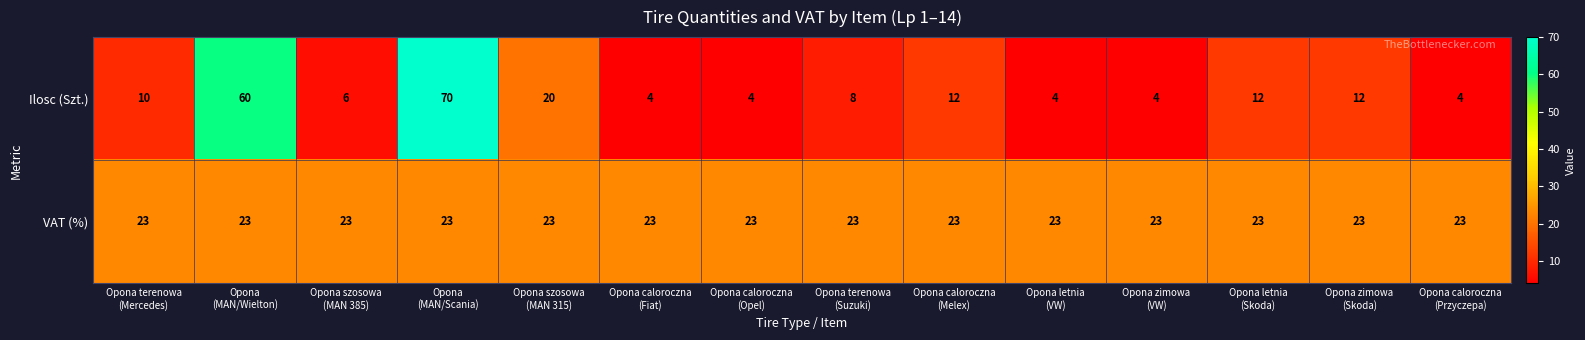

What is the difference between the maximum and minimum values in the Ilosc (Szt.) series?

66